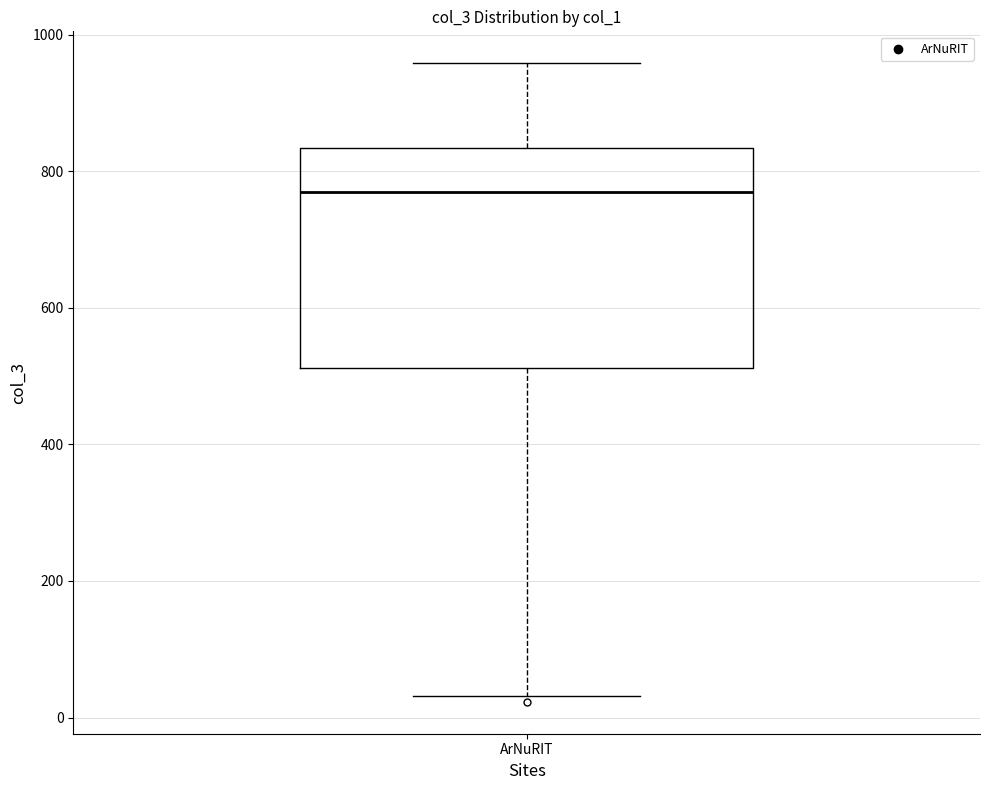

Where does the lower whisker of the box for ArNuRIT end on the y-axis? The values are not printed on the chart, so give them approximately, as read against the axis.

40